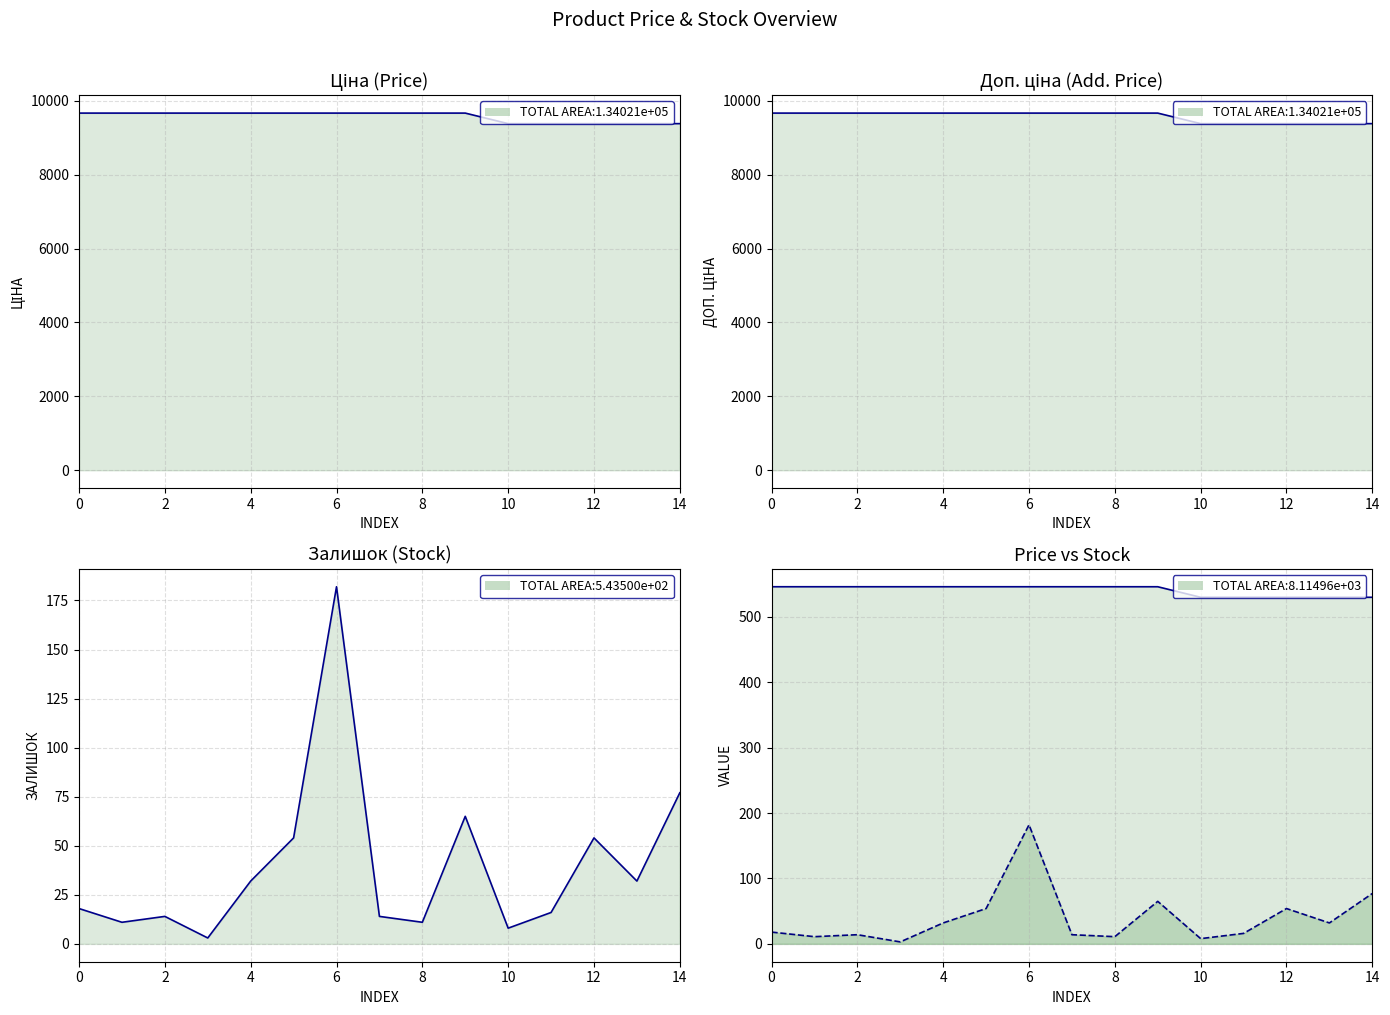

How many values in the Залишок series are below 18?

7